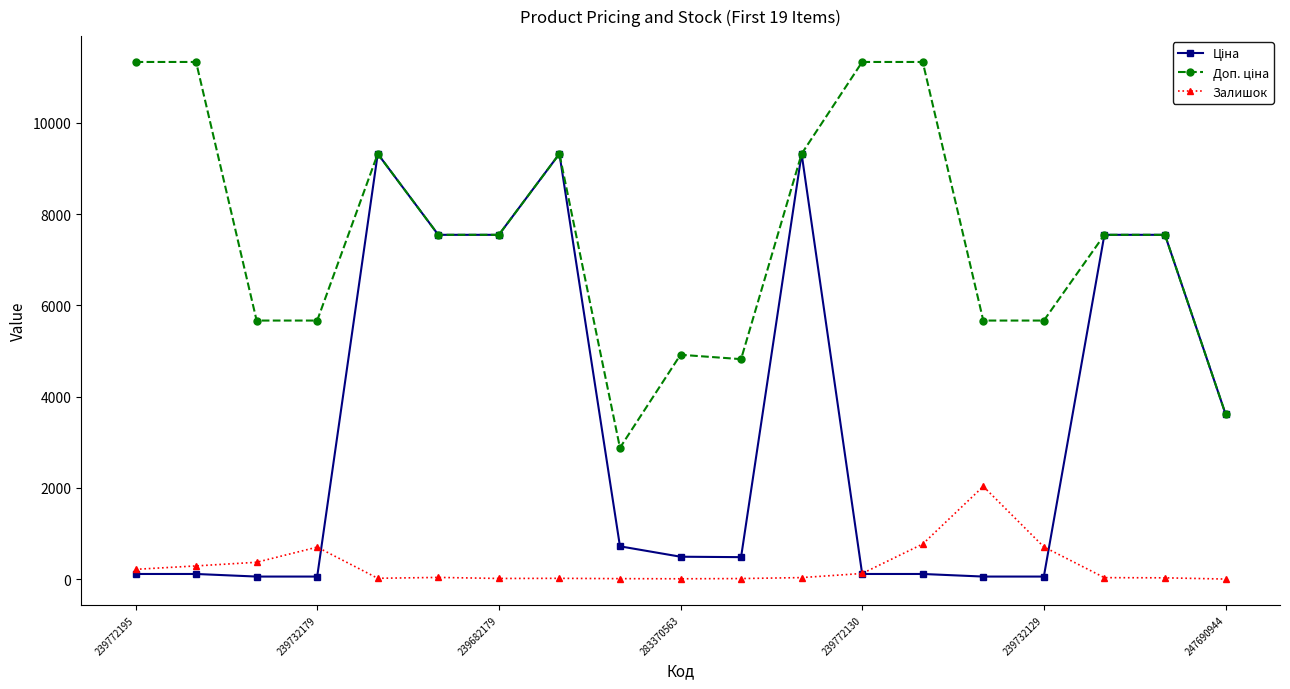

At how many categories does at least one series exceed 8414?

7